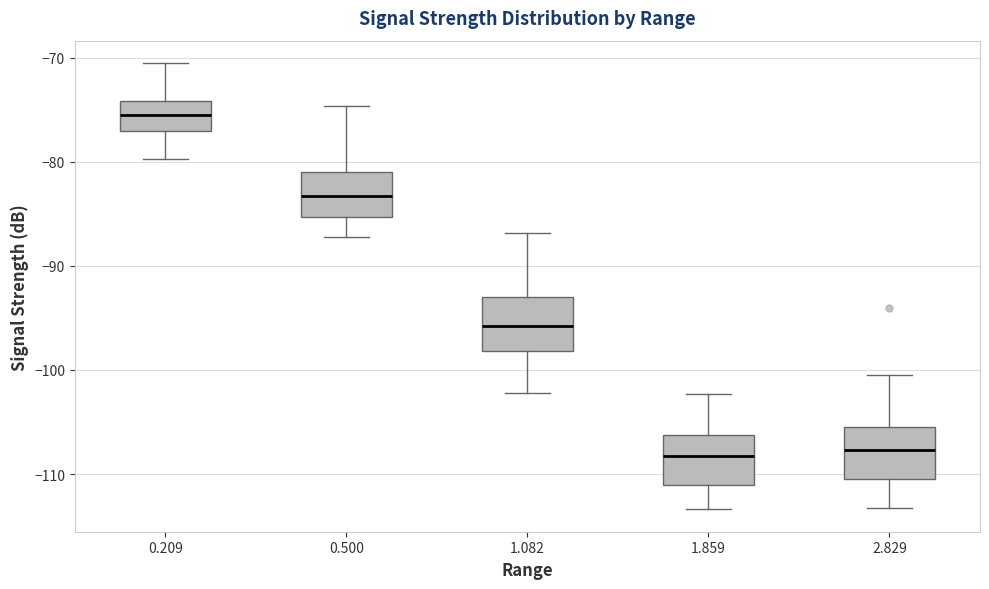

Reading left to right, read every box against the y-axis: the position of its median line, the range the box covers, and the ends of its whiskers. The values are not printed on the chart, so give them approximately, as read against the axis.

0.209: median -75, box -77 to -74, whiskers -80 to -70
0.500: median -83, box -85 to -81, whiskers -87 to -75
1.082: median -96, box -98 to -93, whiskers -102 to -87
1.859: median -108, box -111 to -106, whiskers -113 to -102
2.829: median -108, box -110 to -106, whiskers -113 to -100